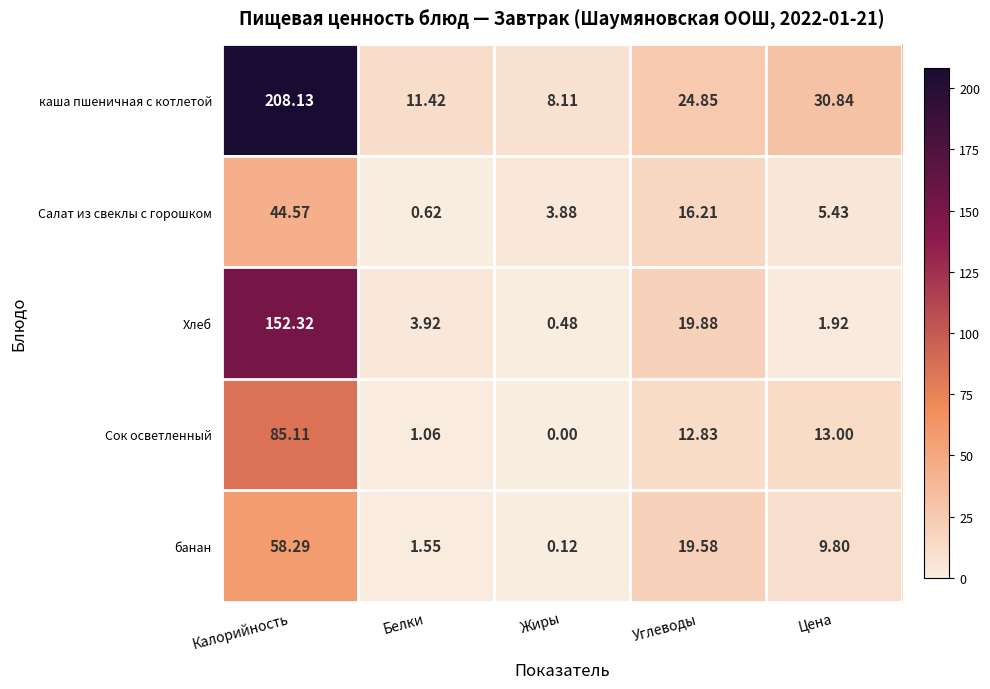

At which category does the chart reach its peak across all series?

Калорийность